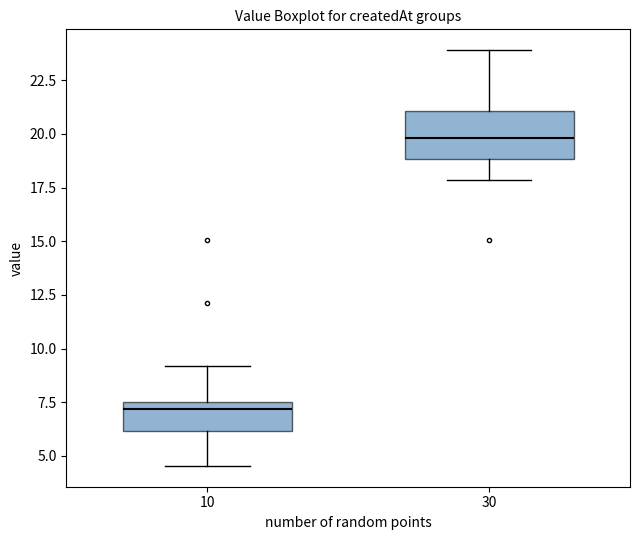

Which box's median line is the lowest?

10